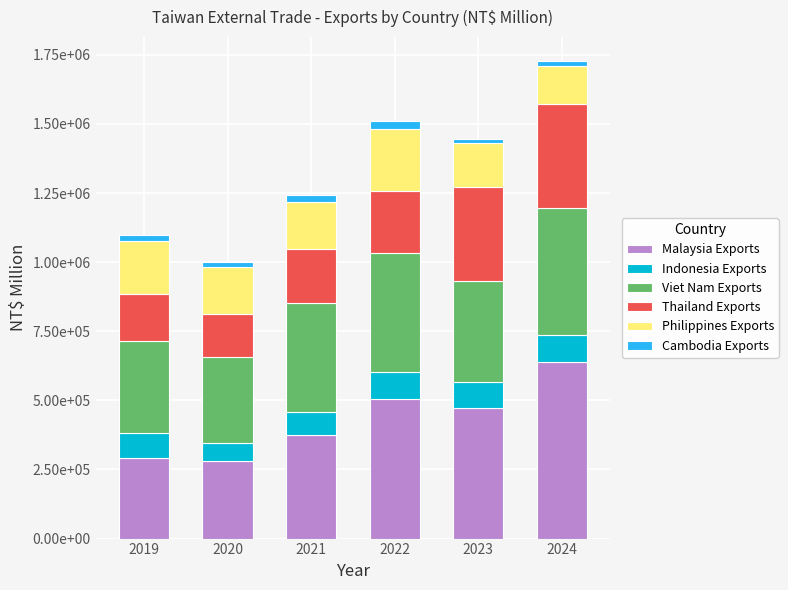

Rank the series by their maximum value, from lowest to highest.

Cambodia Exports, Indonesia Exports, Philippines Exports, Thailand Exports, Viet Nam Exports, Malaysia Exports